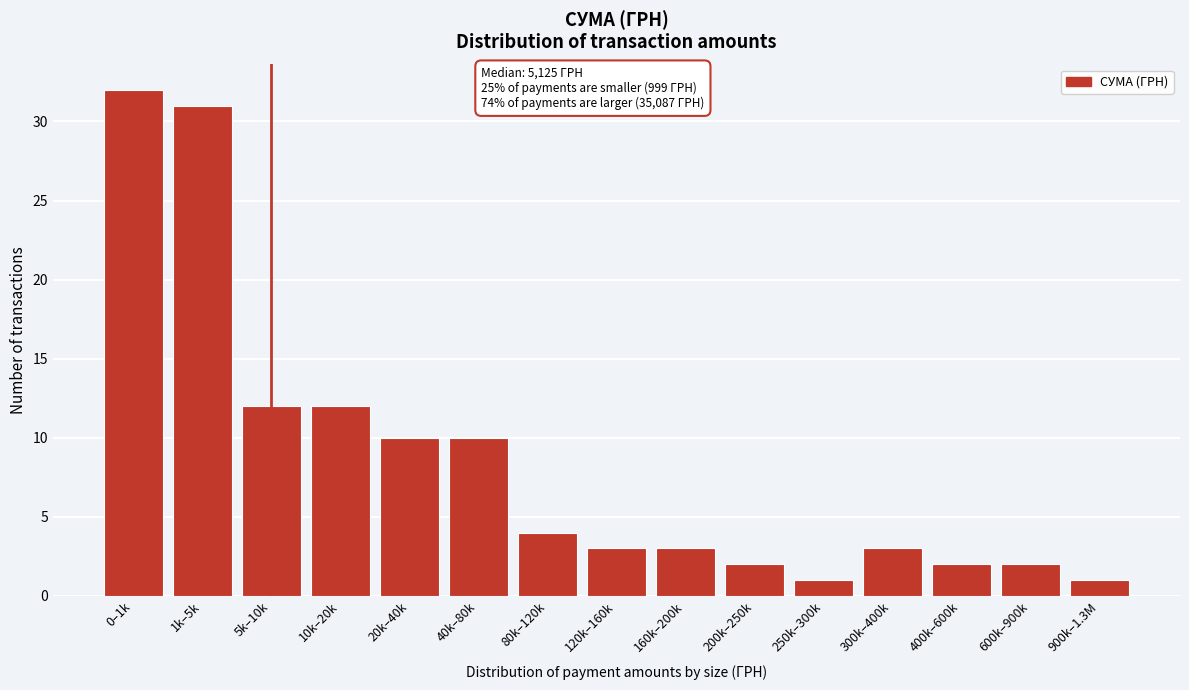

Reading right to left, list all the values displayed in this chart.

1	2	2	3	1	2	3	3	4	10	10	12	12	31	32